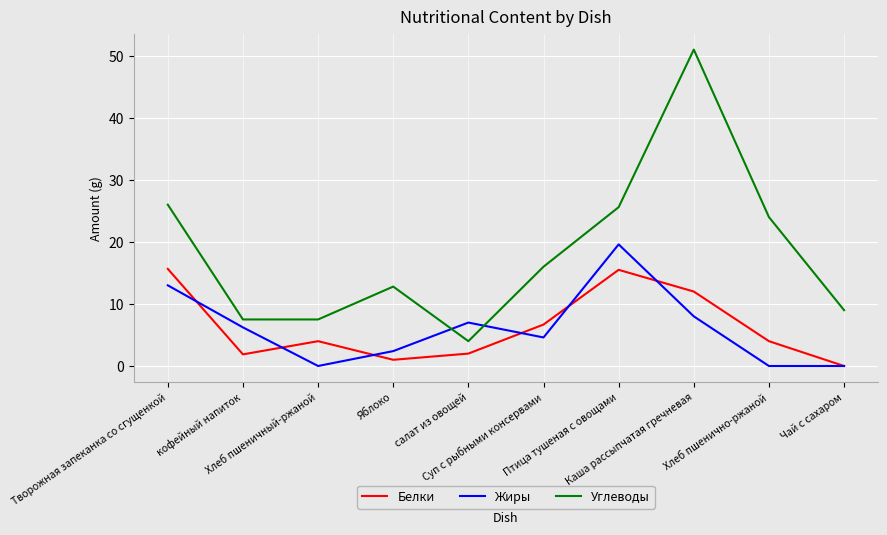

What are all the series names shown in the legend?

Белки, Жиры, Углеводы